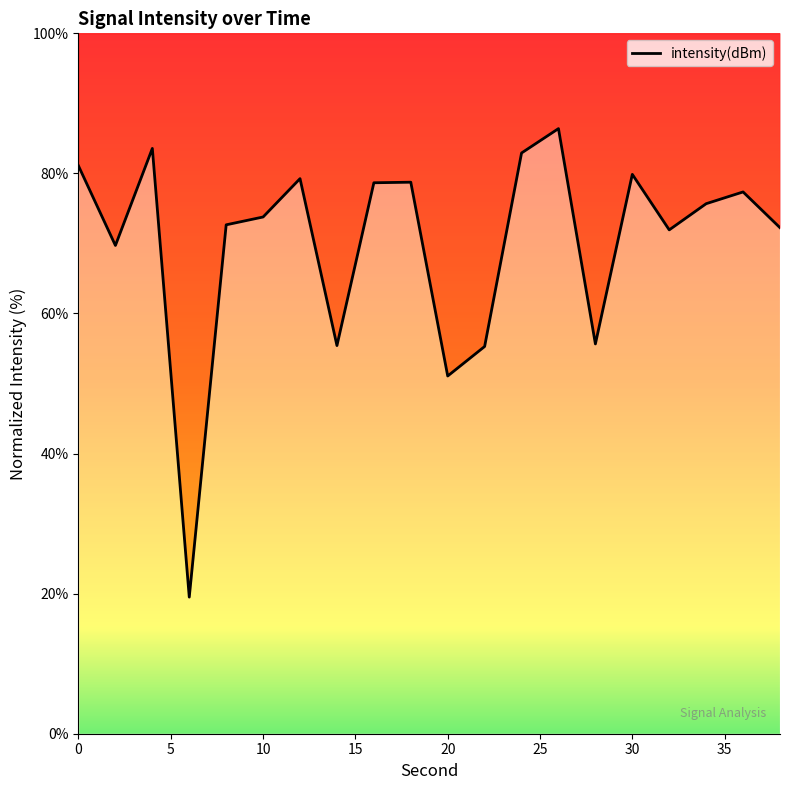

What is the value of the 8th point from the left?

55.4